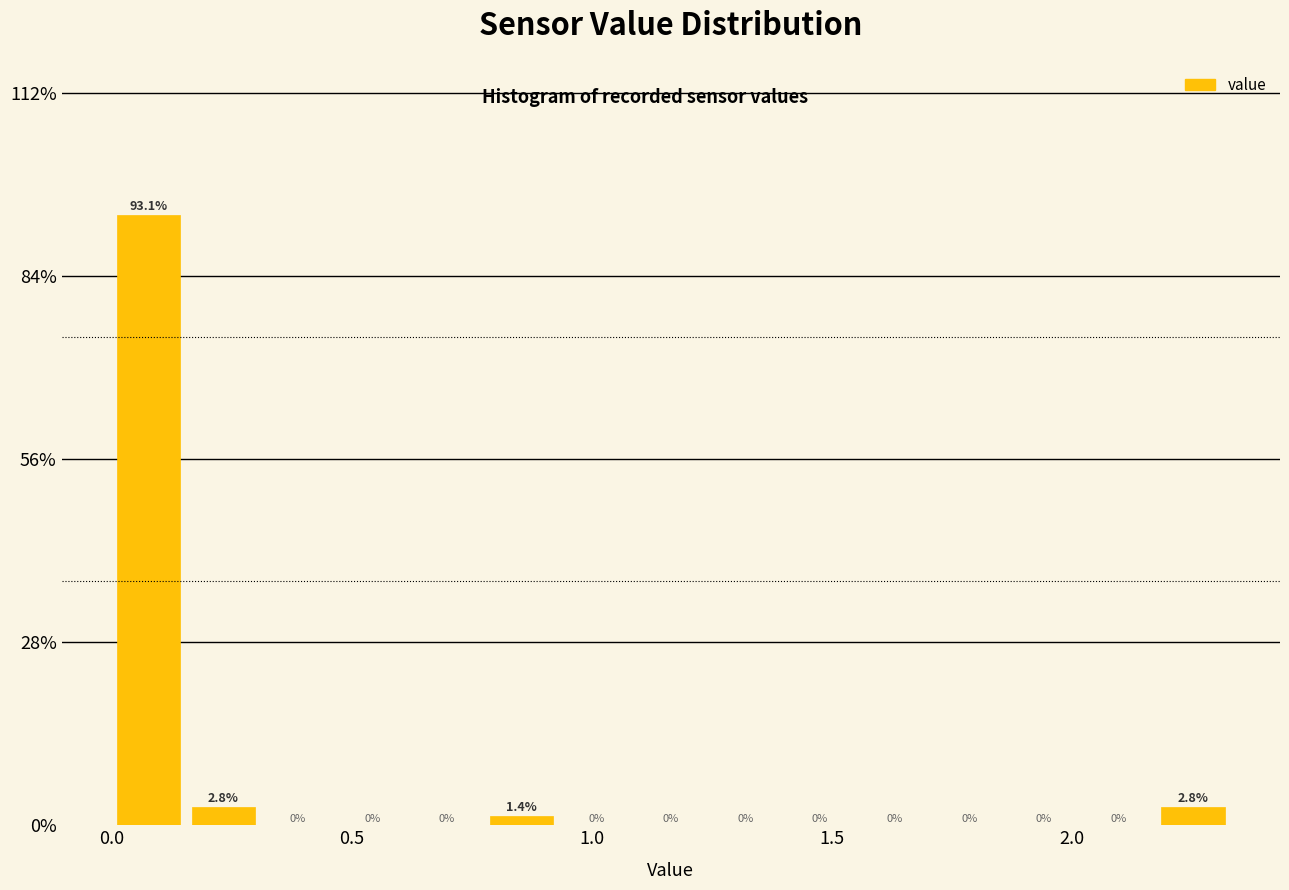

Around what value on the x-axis is the tallest bar? Give the approximate position of its centre, as read against the axis.

0.10